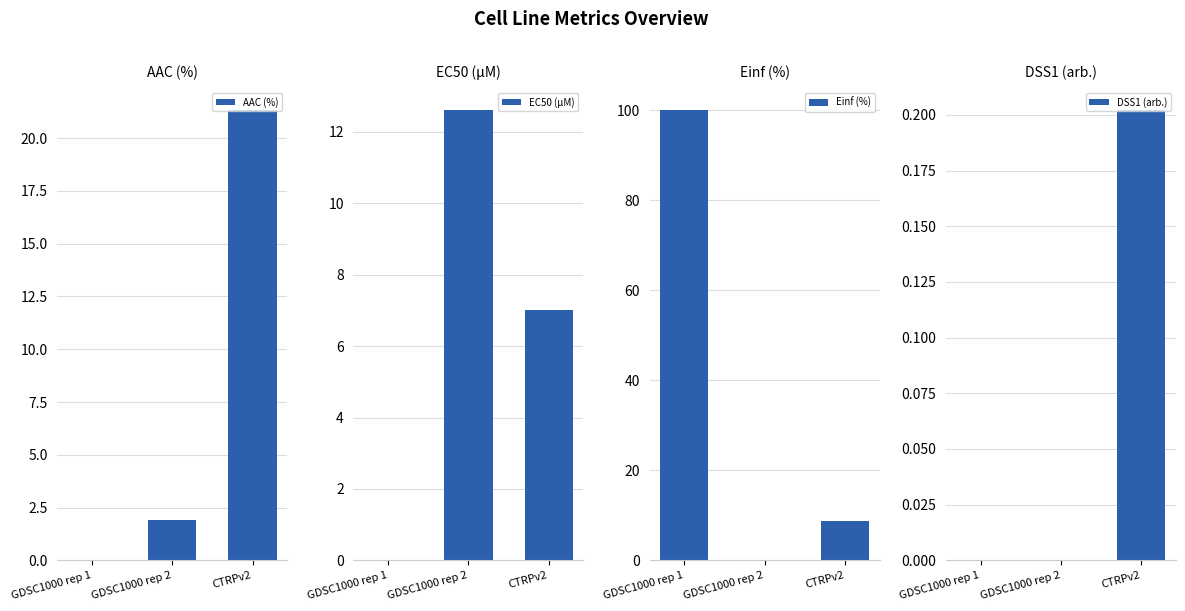

What is the sum of all Einf (%) values?

108.8